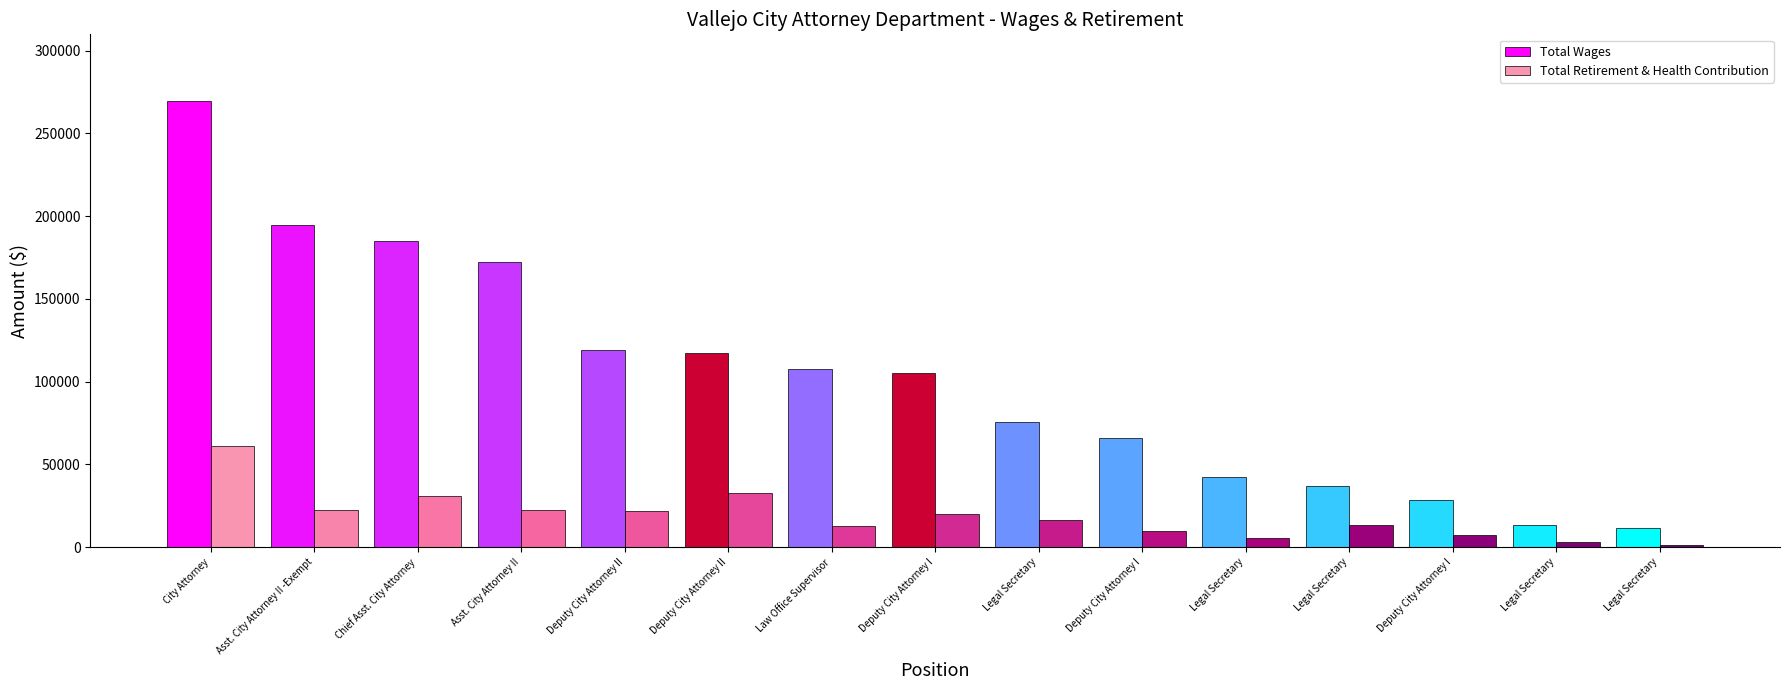

What is the label of the 12th bar from the right?

Asst. City Attorney II